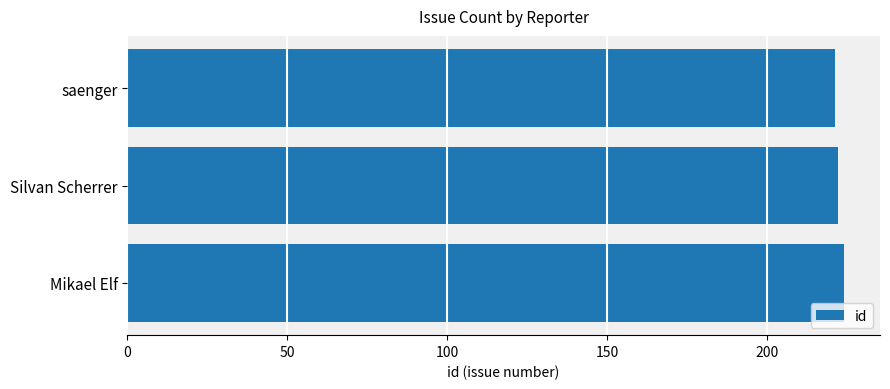

Reading top to bottom, transcribe all the data shown in this chart.

saenger=221	Silvan Scherrer=222	Mikael Elf=224